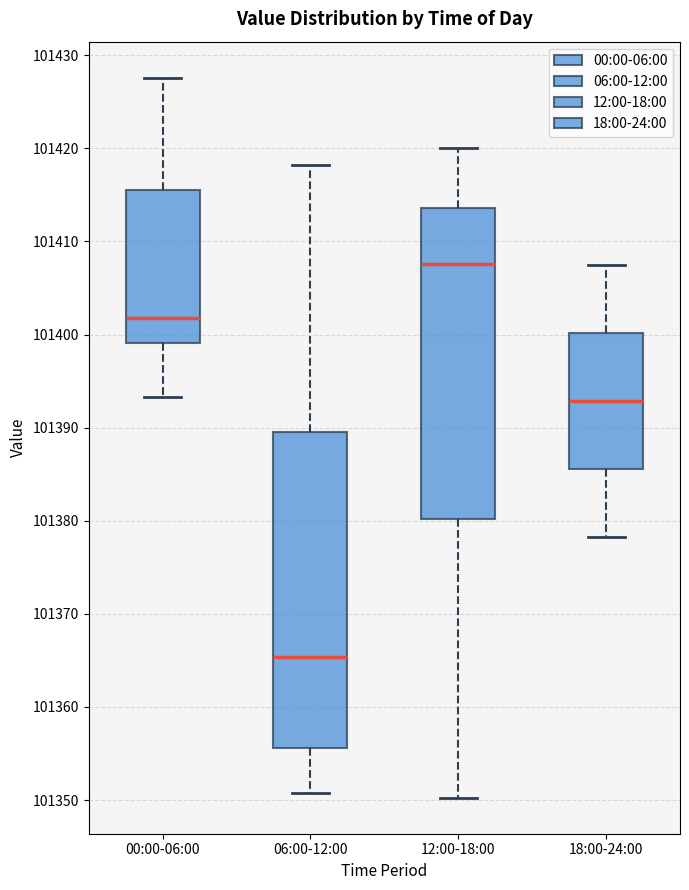

Reading left to right, transcribe this box plot: for each box, give where its median line is, the range the box spans, and where its two whiskers end, as read against the y-axis. The values are not printed on the chart, so give them approximately, as read against the axis.

00:00-06:00: median 101402, box 101399 to 101415, whiskers 101393 to 101428
06:00-12:00: median 101365, box 101356 to 101390, whiskers 101351 to 101418
12:00-18:00: median 101408, box 101380 to 101414, whiskers 101350 to 101420
18:00-24:00: median 101393, box 101386 to 101400, whiskers 101378 to 101408